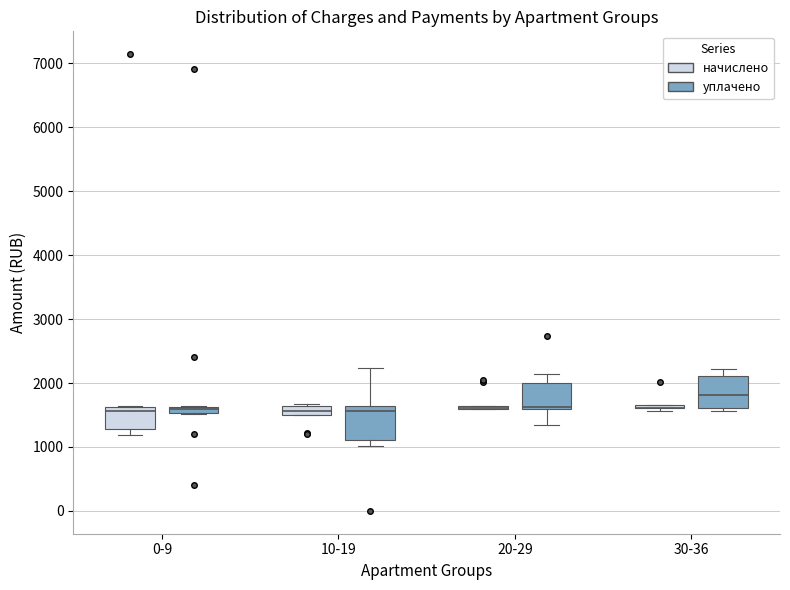

Where is the lower edge of the box for 10-19 (уплачено) on the y-axis? The values are not printed on the chart, so give them approximately, as read against the axis.

1100